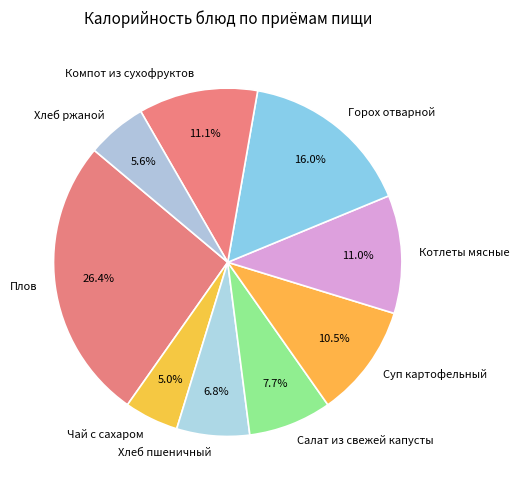

Is there any slice that represents more than half of the pie?

No